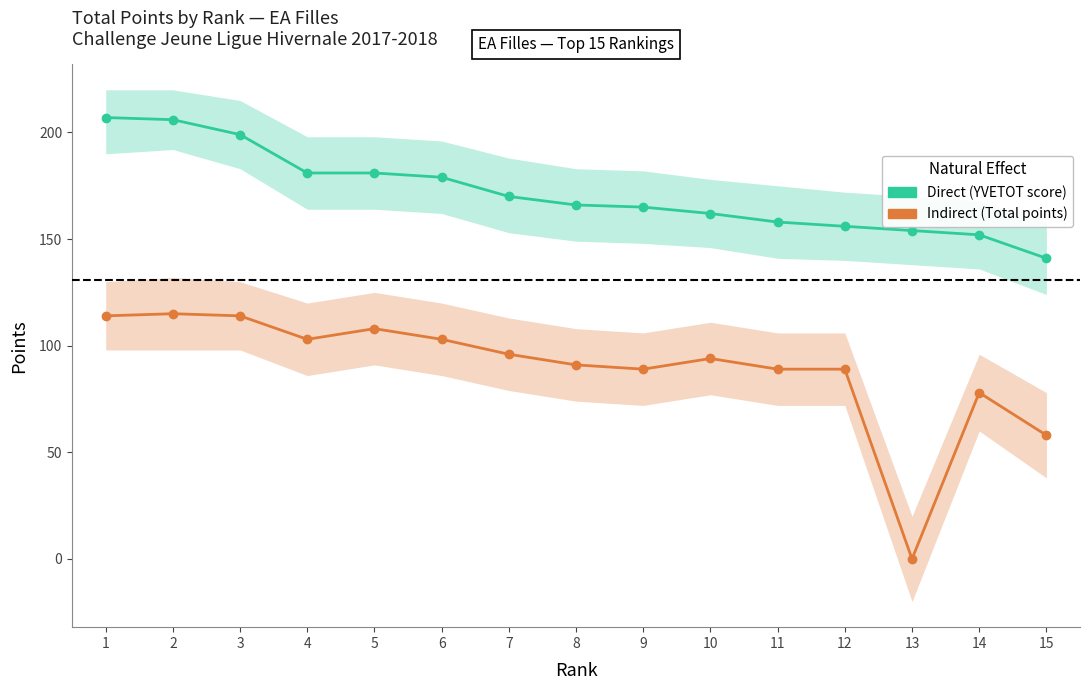

Which category has the lowest value in the Indirect series?

13